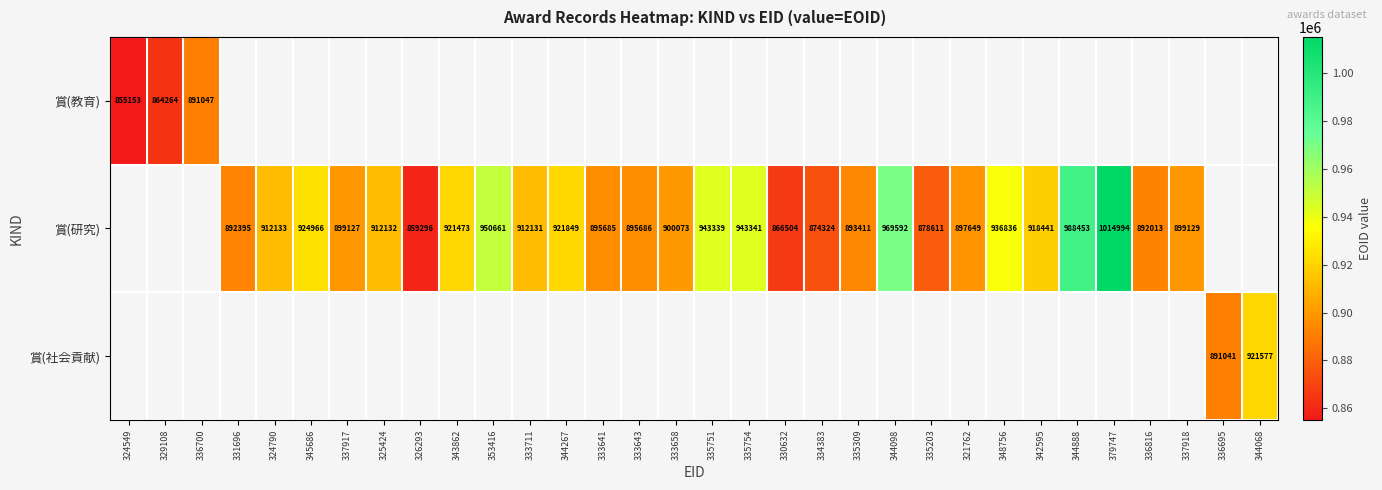

Count the number of categories in the chart.

32